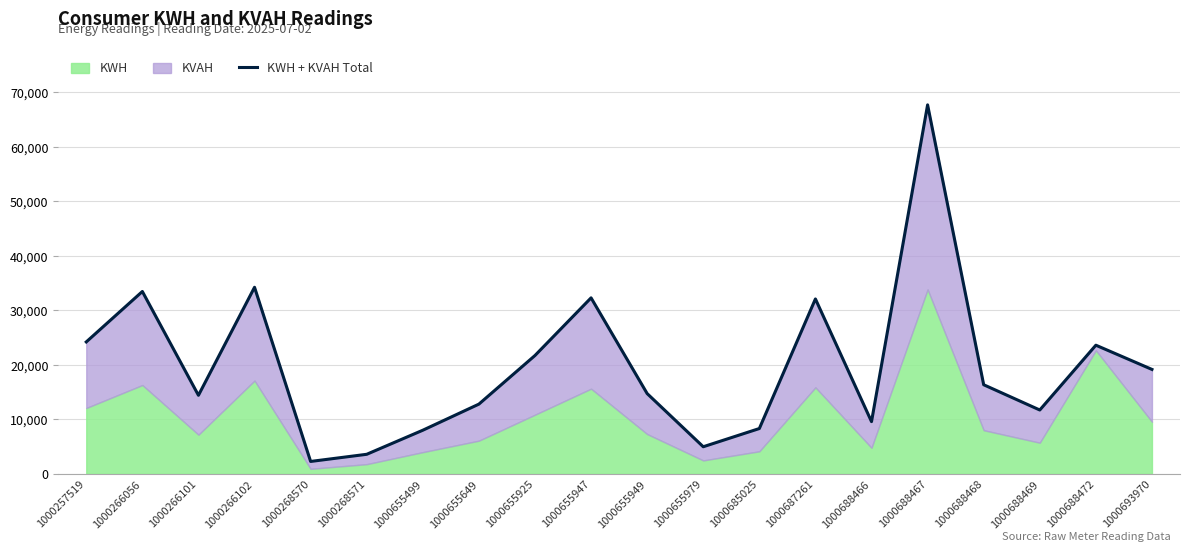

At which category does the chart reach its peak across all series?

1000688467